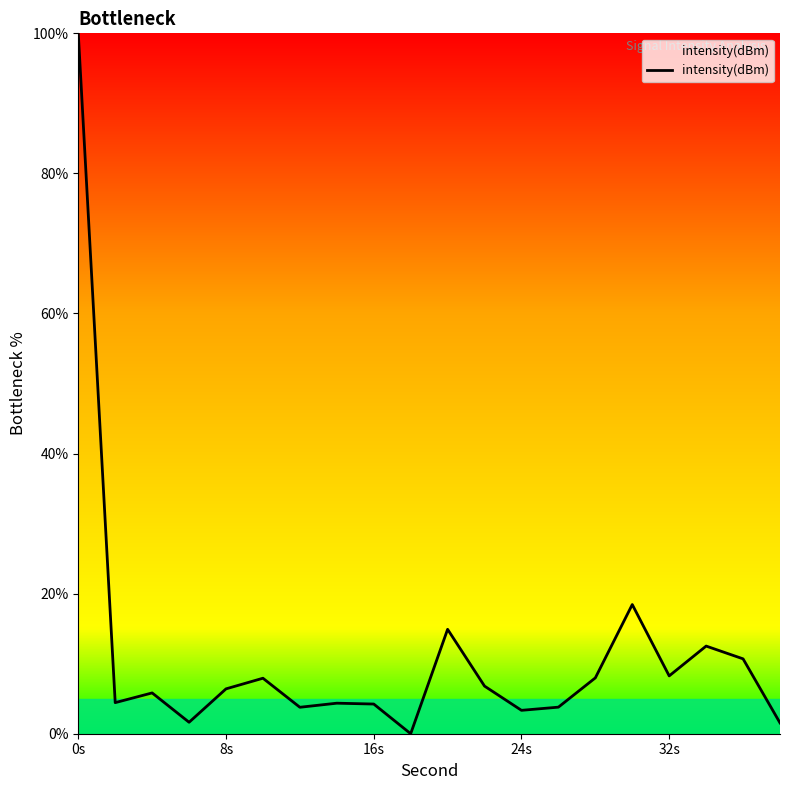

Count the number of categories in the chart.

20